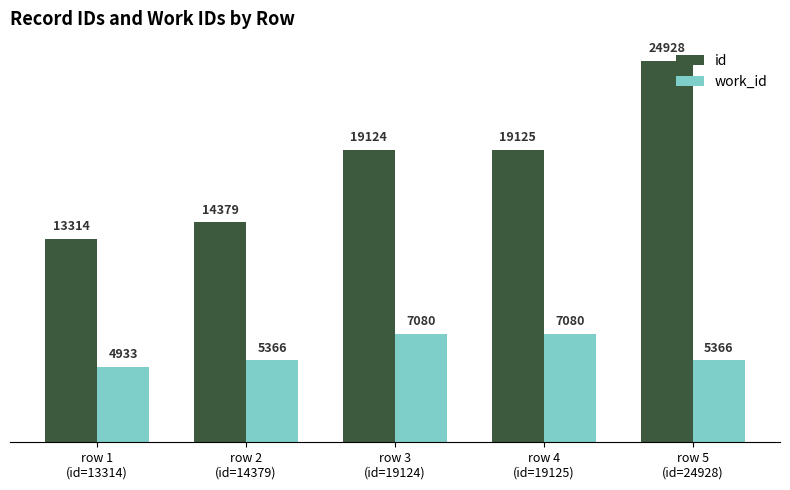

What are all the series names shown in the legend?

id, work_id